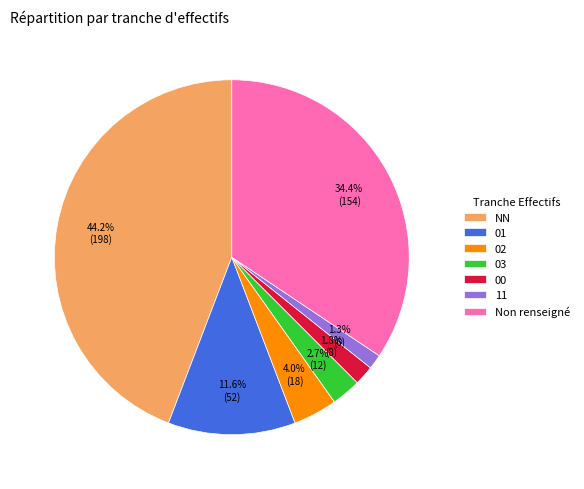

How many segments does this pie chart have?

7